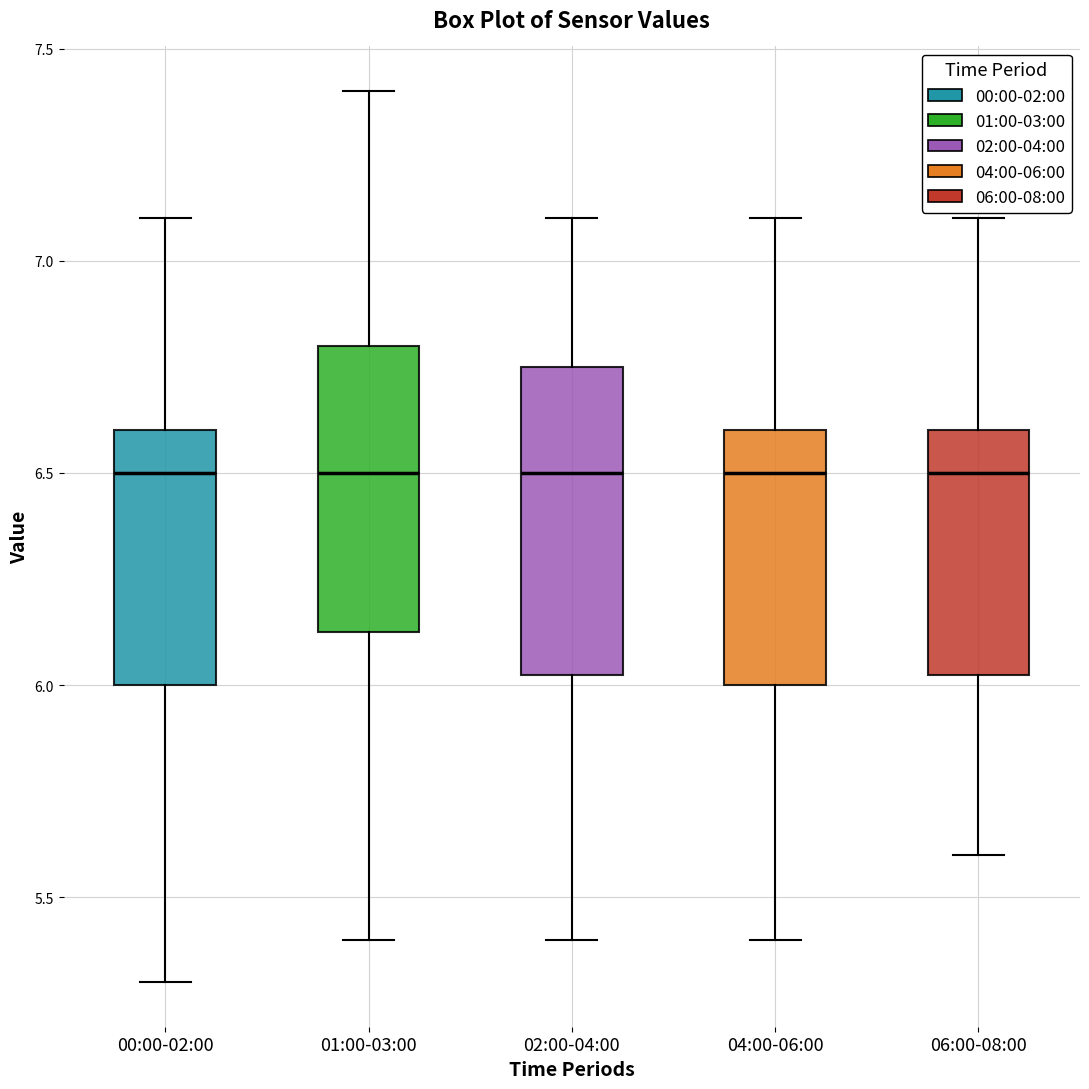

Reading left to right, transcribe this box plot: for each box, give where its median line is, the range the box spans, and where its two whiskers end, as read against the y-axis. The values are not printed on the chart, so give them approximately, as read against the axis.

00:00-02:00: median 6.50, box 6.00 to 6.60, whiskers 5.30 to 7.10
01:00-03:00: median 6.50, box 6.15 to 6.80, whiskers 5.40 to 7.40
02:00-04:00: median 6.50, box 6.05 to 6.75, whiskers 5.40 to 7.10
04:00-06:00: median 6.50, box 6.00 to 6.60, whiskers 5.40 to 7.10
06:00-08:00: median 6.50, box 6.05 to 6.60, whiskers 5.60 to 7.10